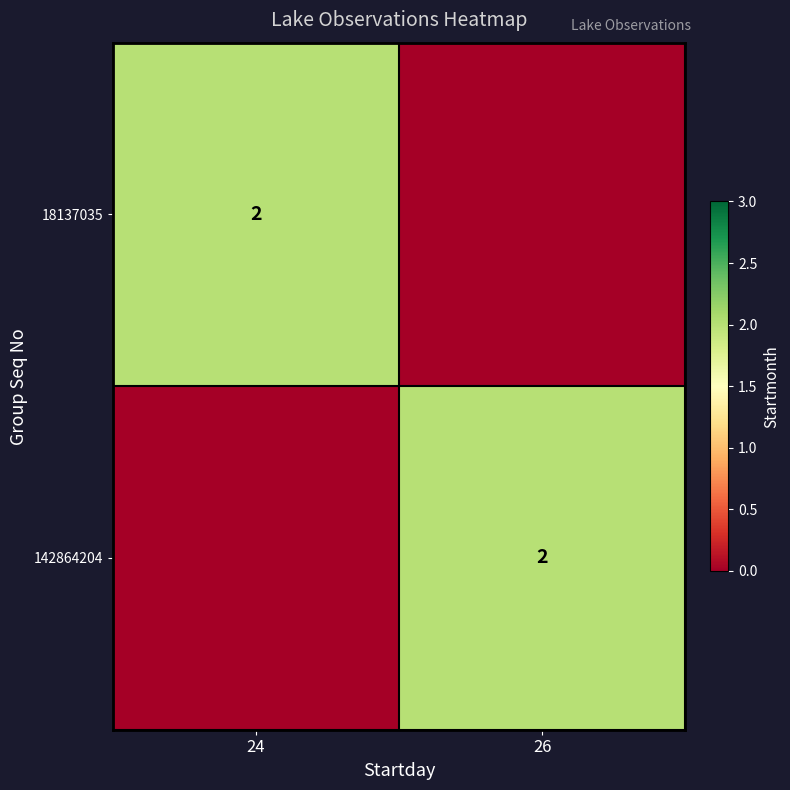

The value of 18137035 at 24 is 2. True or false?

True